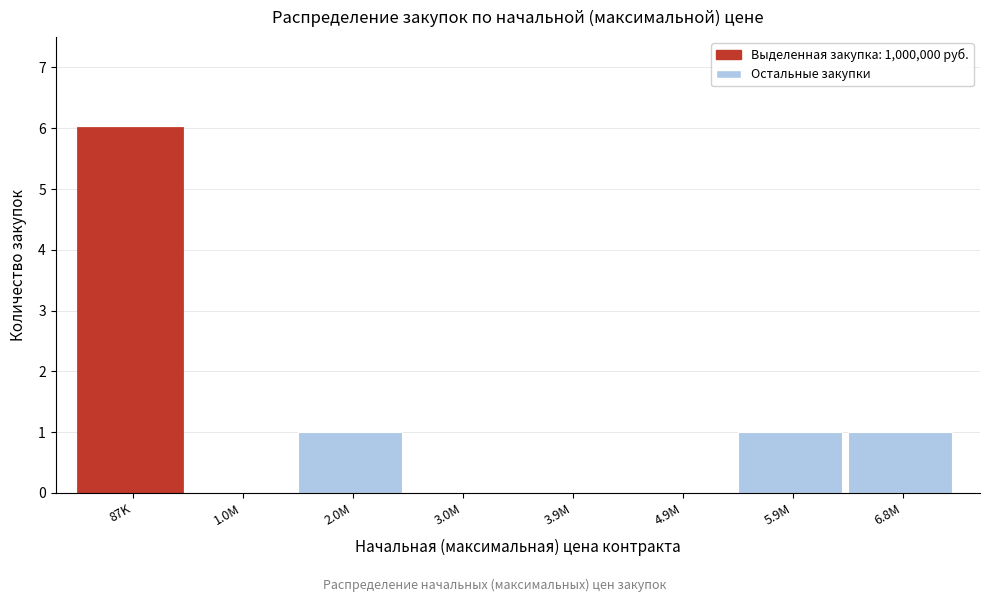

Reading right to left, transcribe all the data shown in this chart.

6.8M=1	5.9M=1	4.9M=0	3.9M=0	3.0M=0	2.0M=1	1.0M=0	87K=6